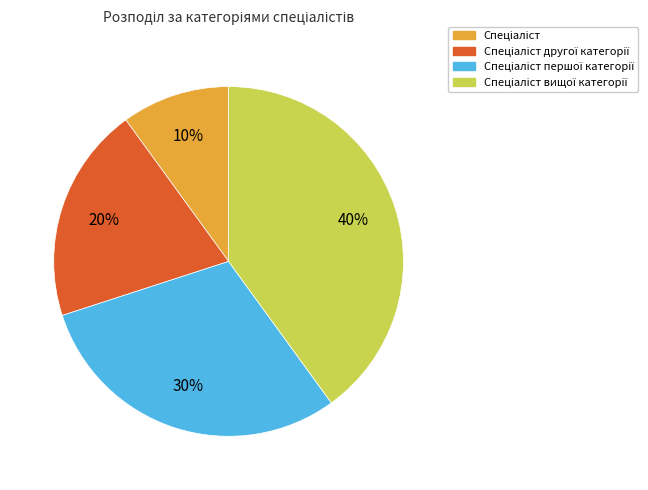

How many segments does this pie chart have?

4